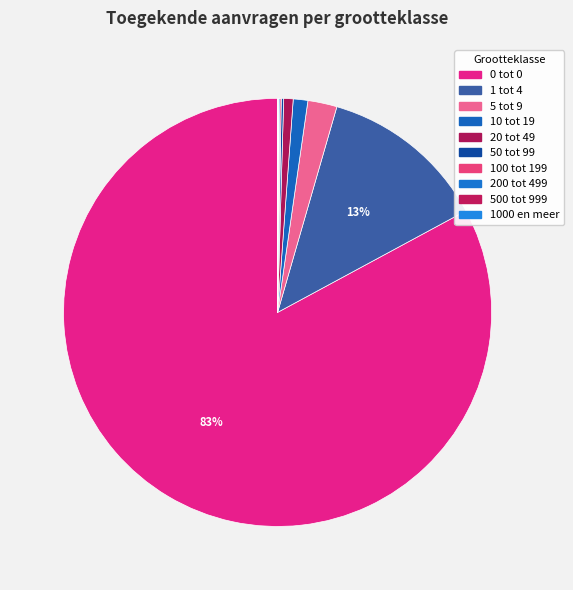

How many segments does this pie chart have?

10